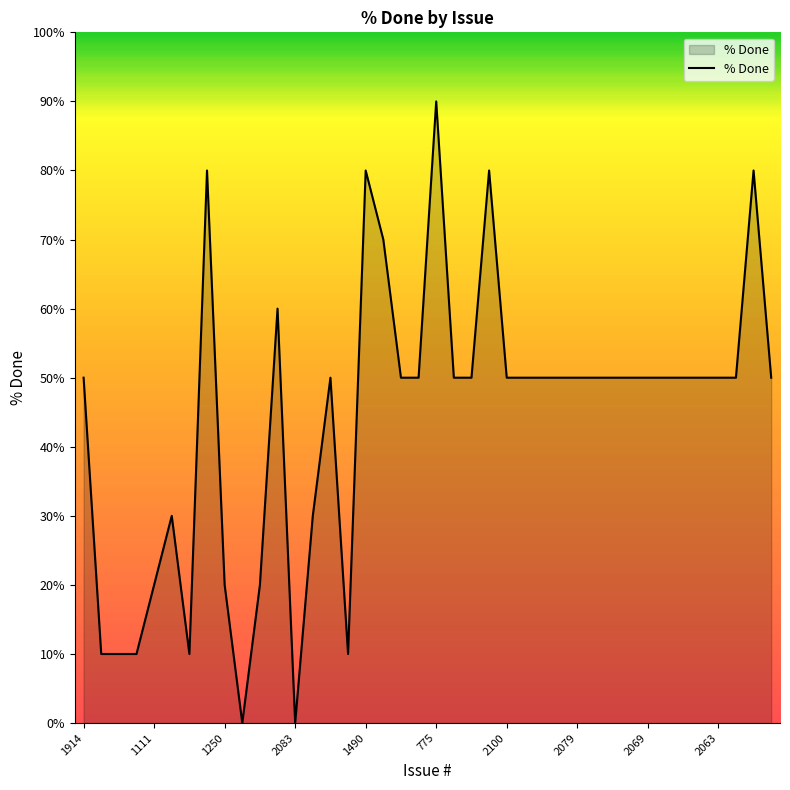

What is the sum of all values?

1760